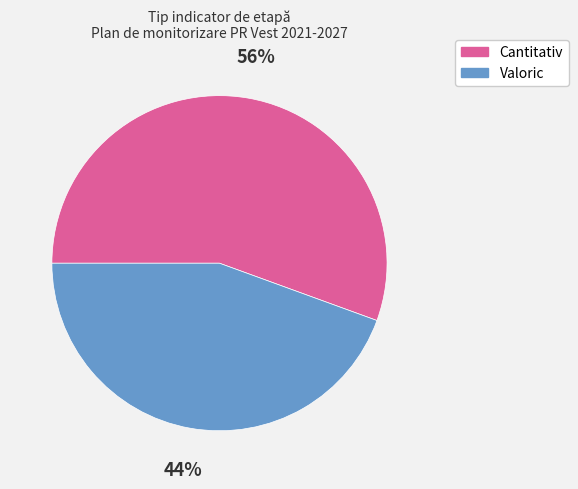

Combined, do Valoric and Cantitativ account for over 50%?

Yes